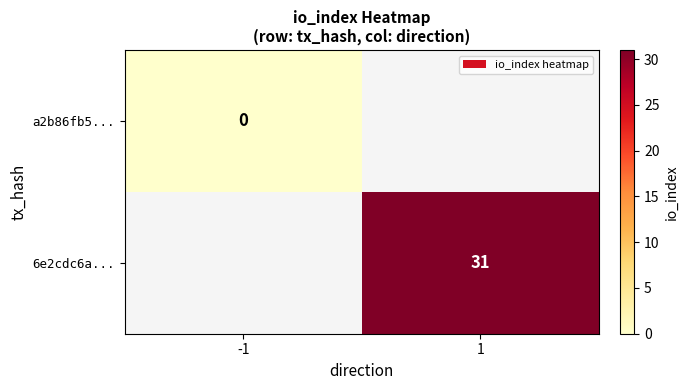

True or false: 6e2cdc6a... has a value of 9 at 1.

False